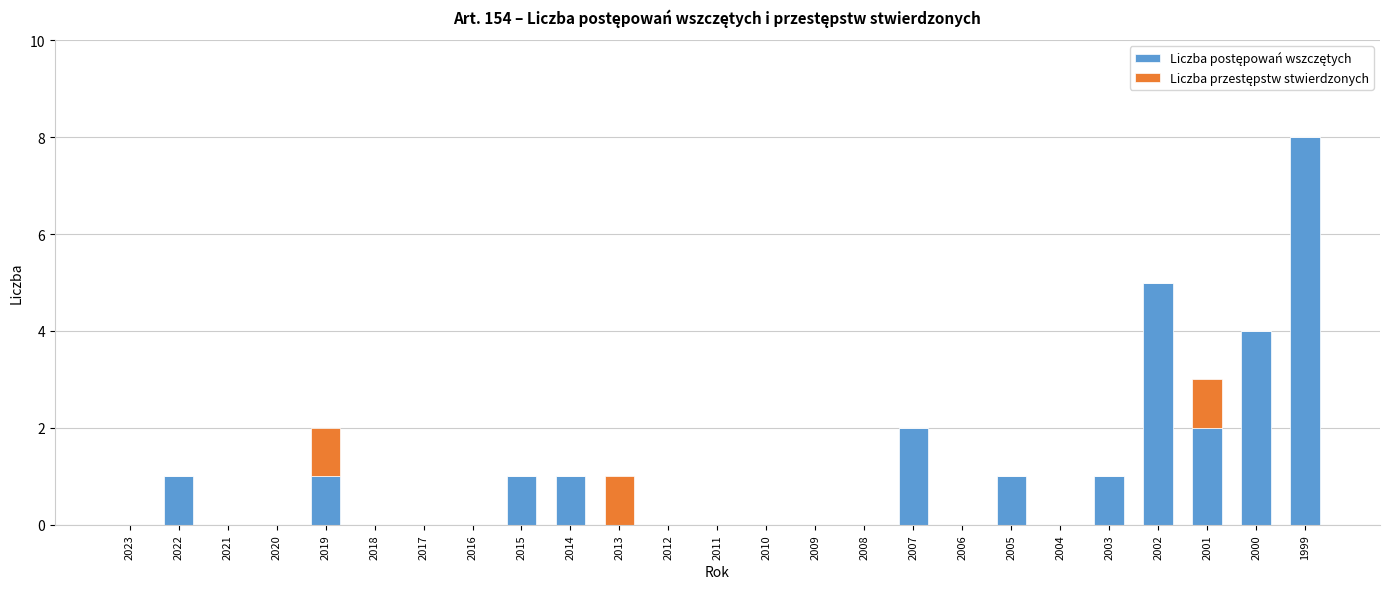

What is the total value across all series at 2001?

3